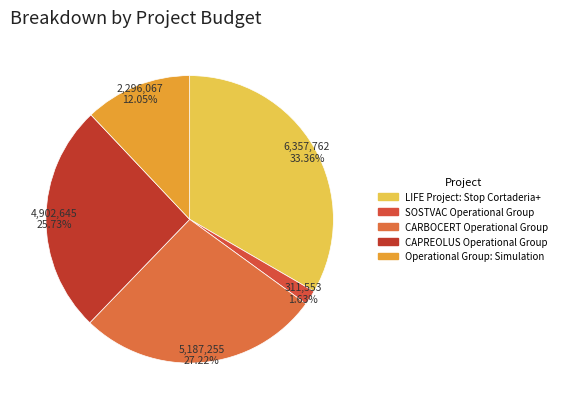

Does CARBOCERT Operational Group represent more than half of the total?

No